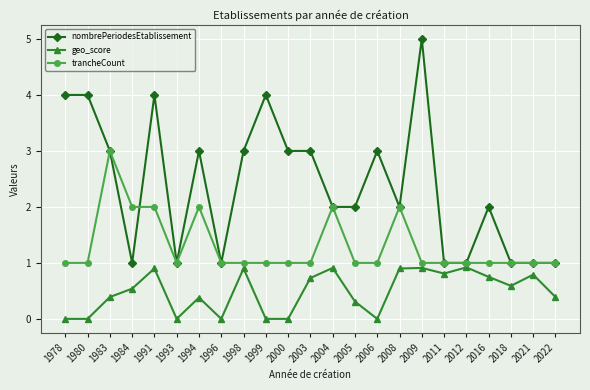

What is the difference between the nombrePeriodesEtablissement values at 2006 and 2004?

1.0